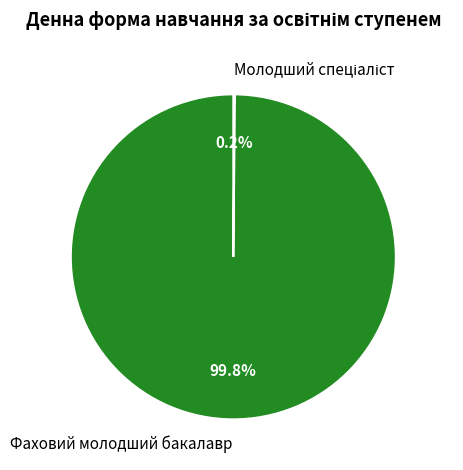

Is there a majority slice in this chart?

Yes